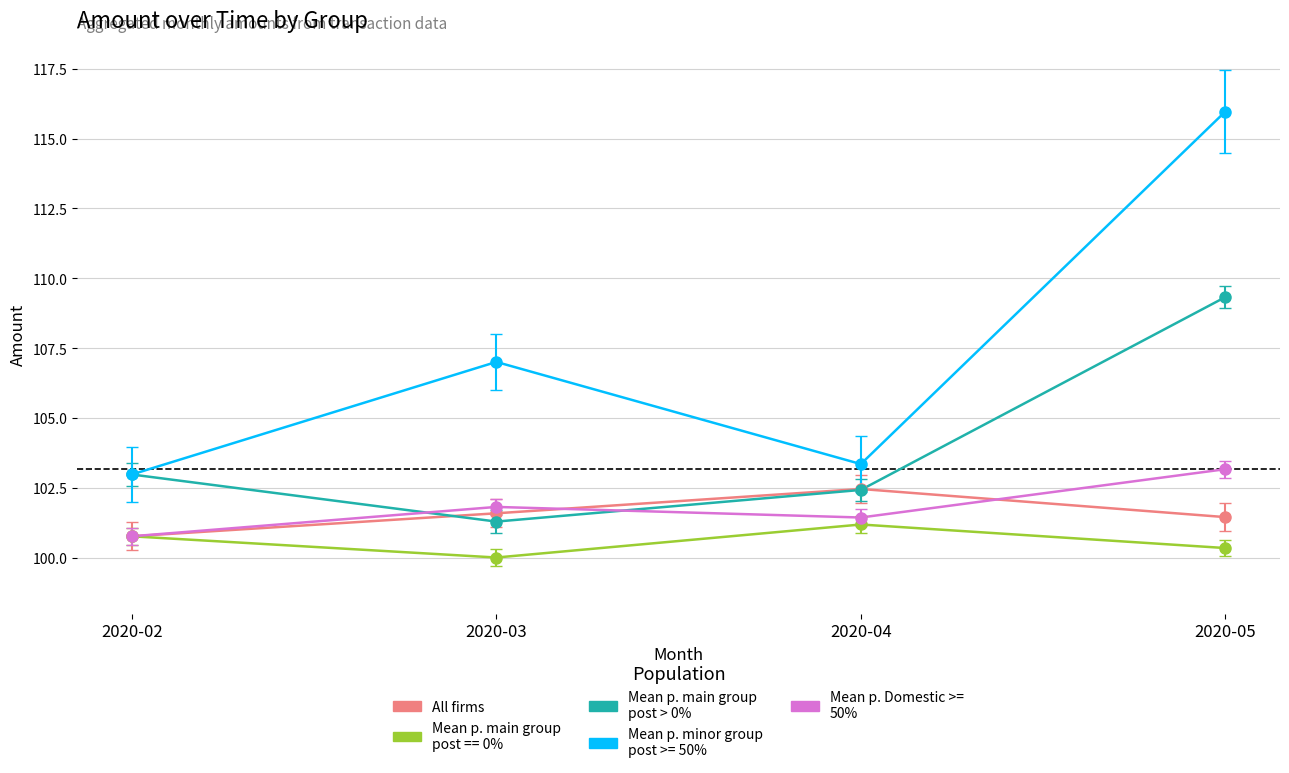

Which series has the largest total across all categories?

Mean p. minor group post >= 50%